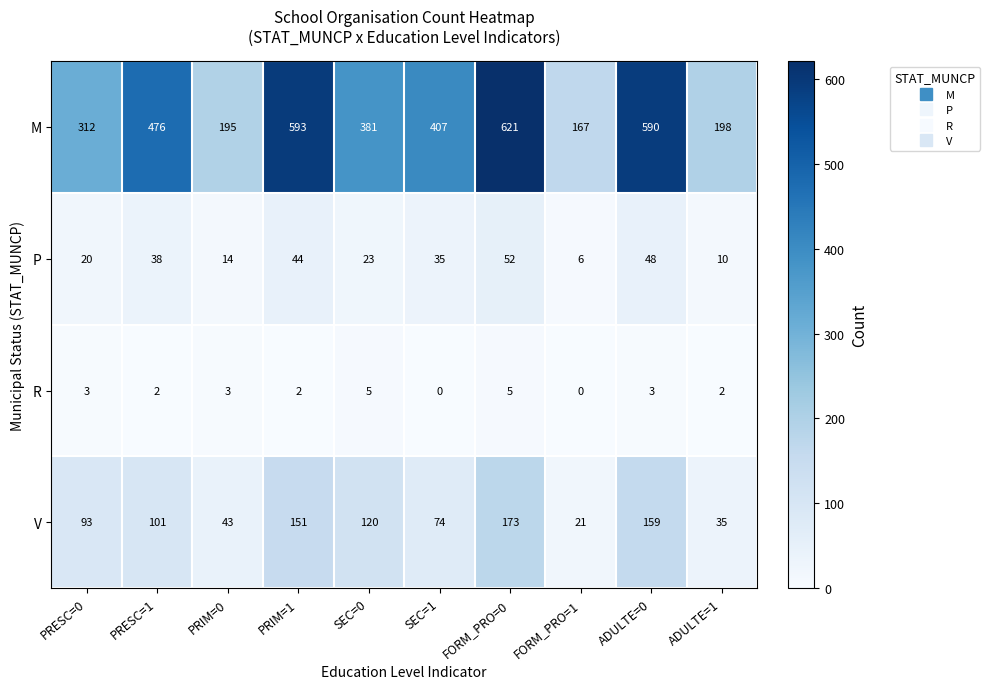

How many values in the R series are below 3?

5